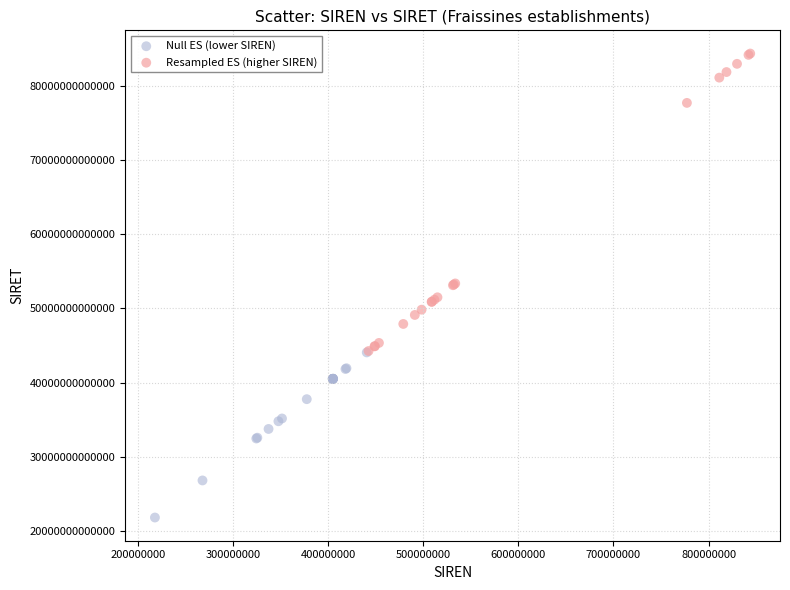

Which series reaches the minimum Y coordinate?

Null ES (lower SIREN)